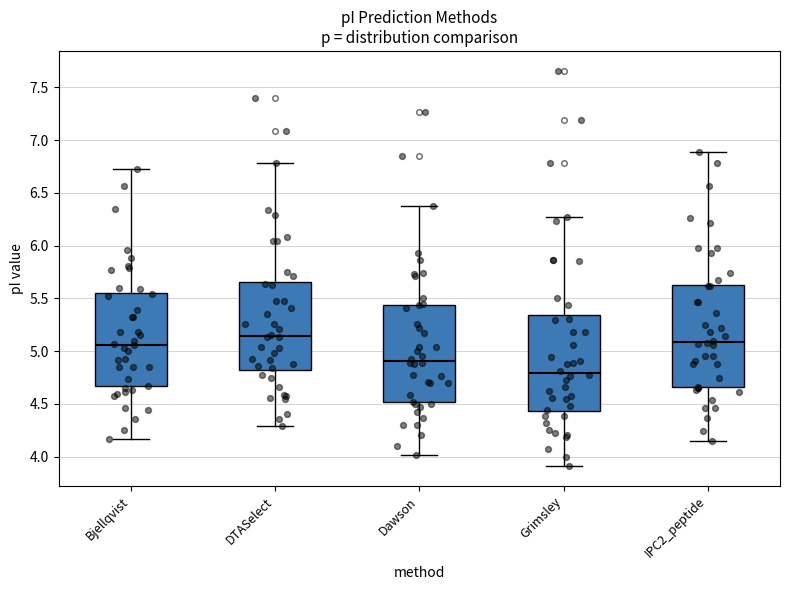

Reading left to right, transcribe this box plot: for each box, give where its median line is, the range the box spans, and where its two whiskers end, as read against the y-axis. The values are not printed on the chart, so give them approximately, as read against the axis.

Bjellqvist: median 5.05, box 4.65 to 5.55, whiskers 4.15 to 6.70
DTASelect: median 5.15, box 4.80 to 5.65, whiskers 4.30 to 6.80
Dawson: median 4.90, box 4.50 to 5.45, whiskers 4.00 to 6.40
Grimsley: median 4.80, box 4.45 to 5.35, whiskers 3.90 to 6.30
IPC2_peptide: median 5.10, box 4.65 to 5.65, whiskers 4.15 to 6.90